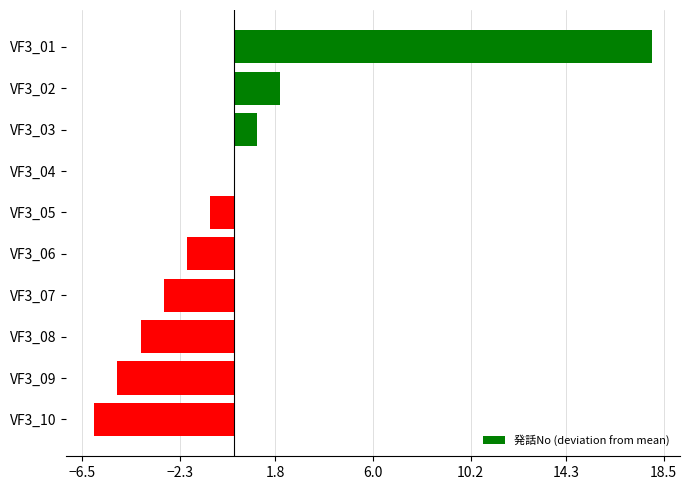

Where is the data nearest to the value 6?

VF3_02